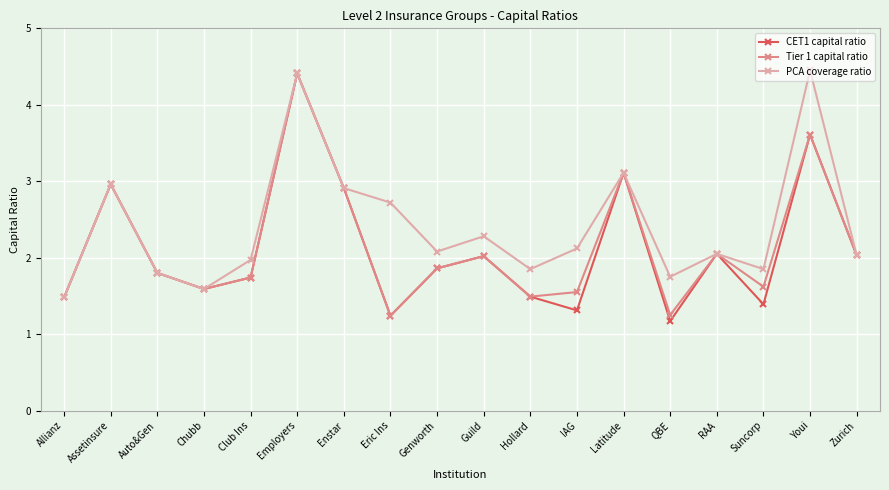

In Tier 1 capital ratio, how many points are lower than both neighbors (excluding endpoints)?

5